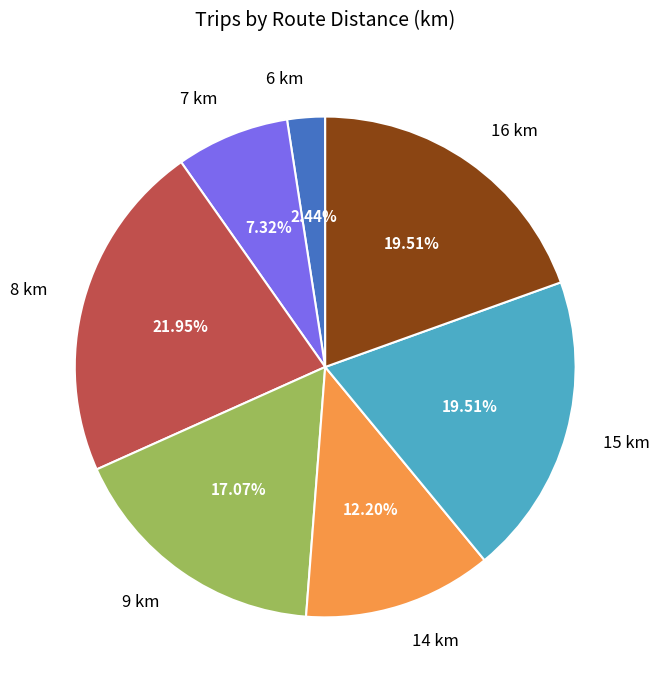

Is the sum of 6 km and 9 km greater than half?

No